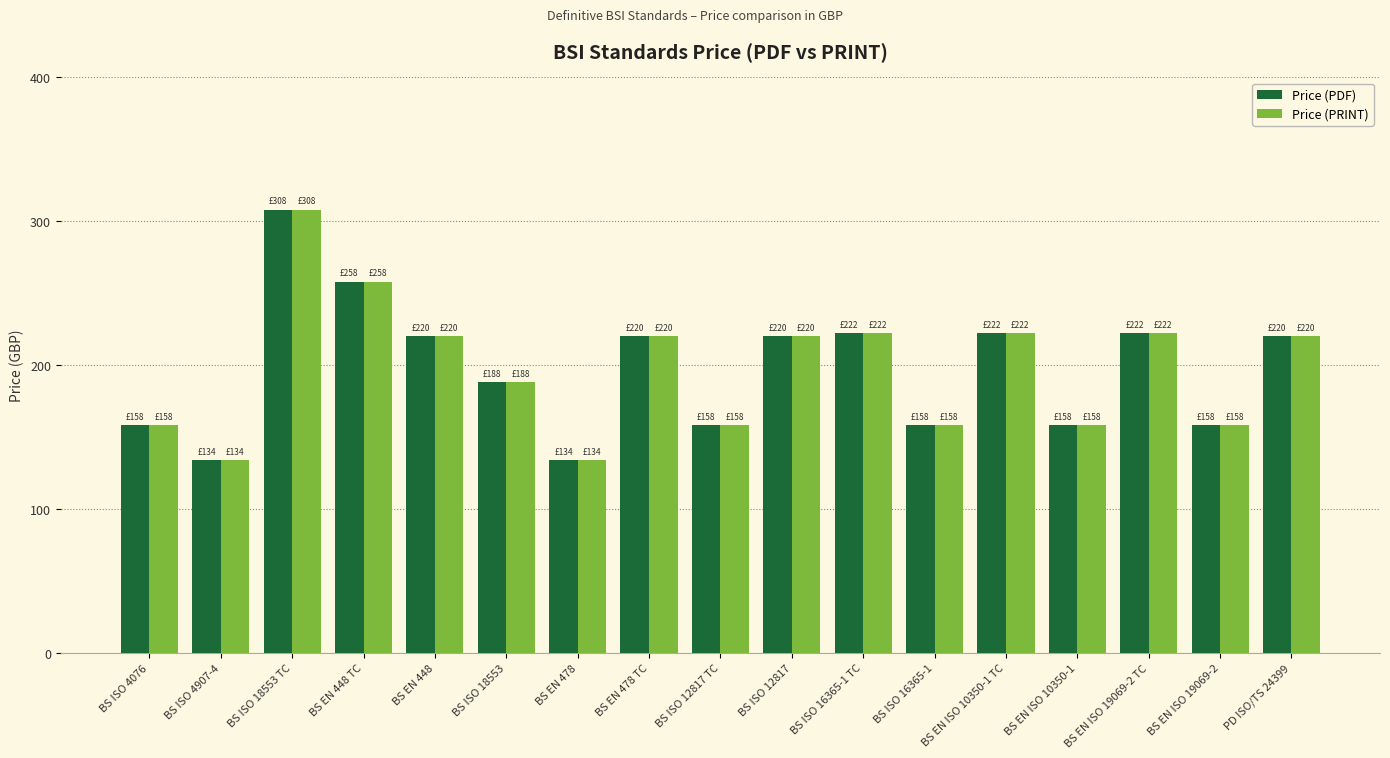

What is the average value of the Price (PRINT) series?

198